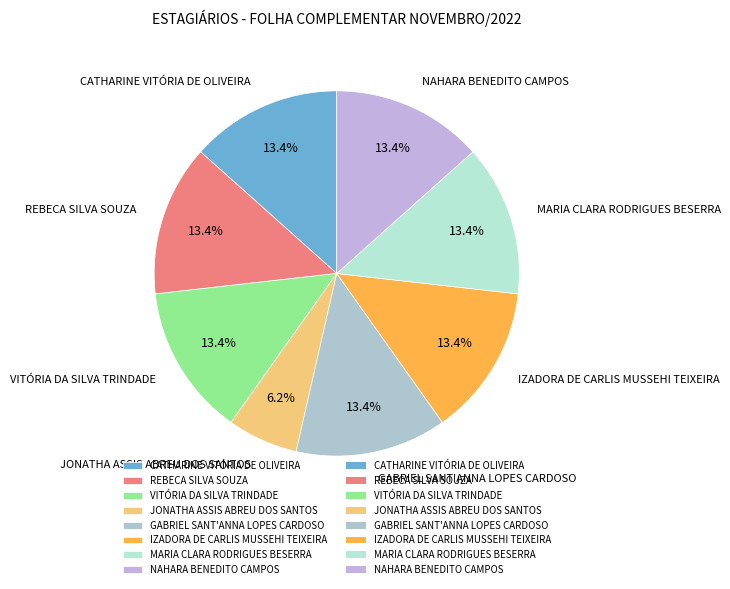

Approximately how many times larger is the value at MARIA CLARA RODRIGUES BESERRA compared to IZADORA DE CARLIS MUSSEHI TEIXEIRA?

1.0